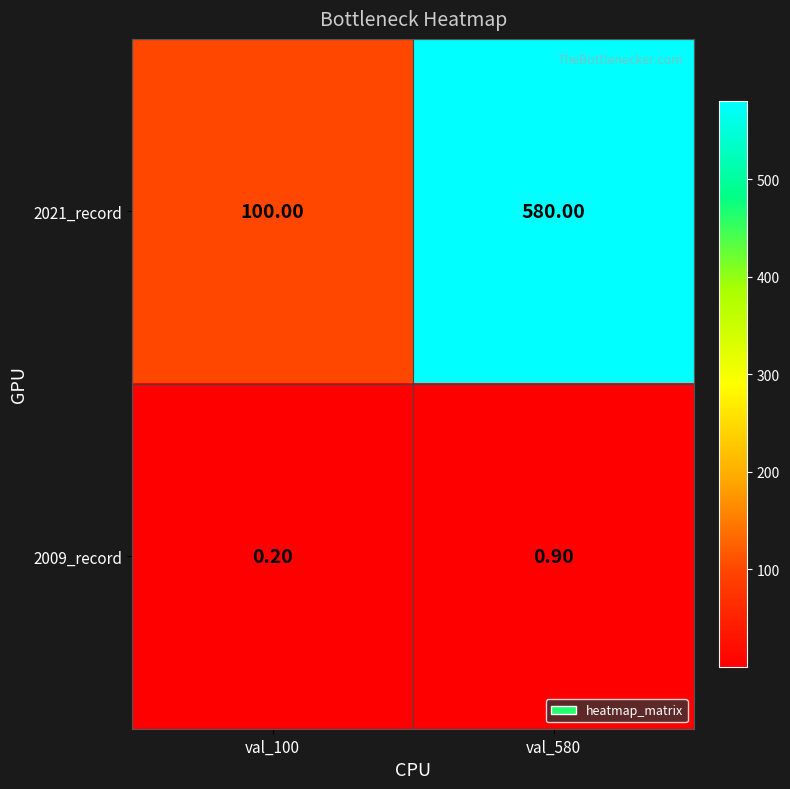

Is the value of 2021_record at val_580 greater than the value of 2009_record at val_580?

Yes